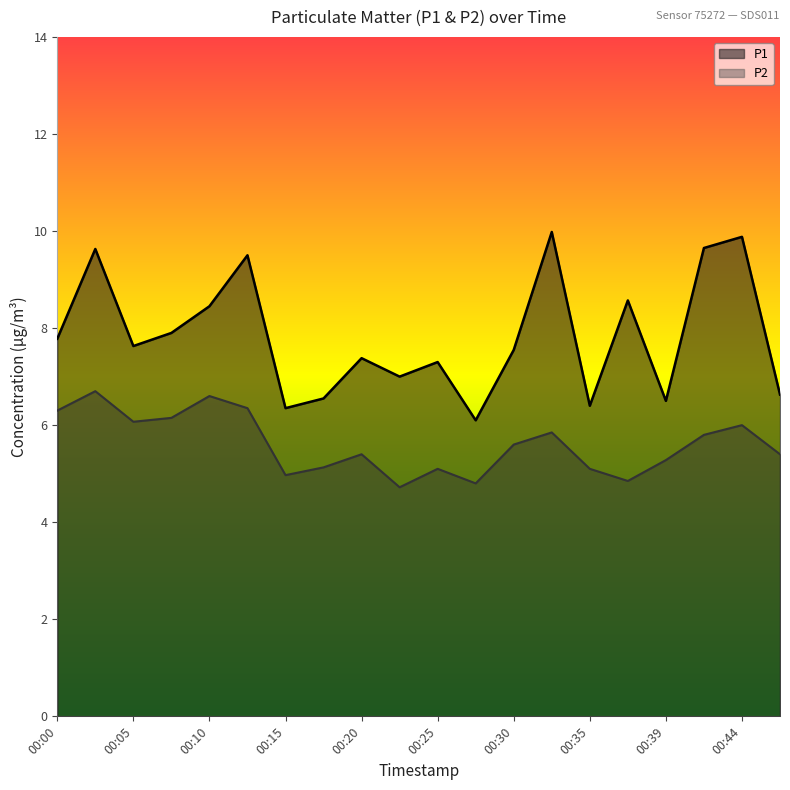

True or false: P2 has more than 1 points higher than both neighbors.

True